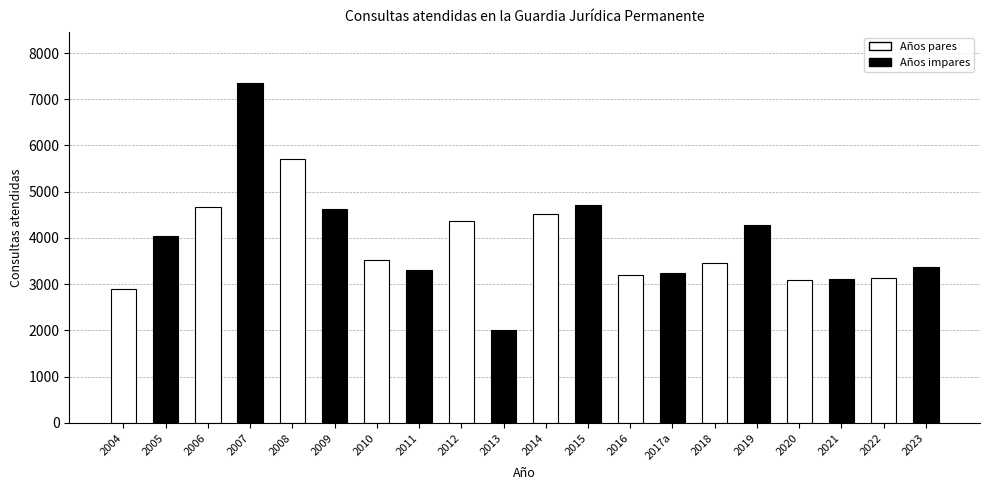

How many distinct data groups are displayed?

1